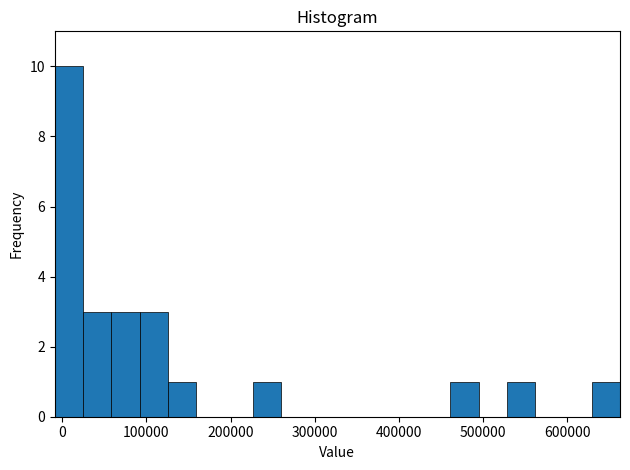

Around what value on the x-axis is the tallest bar? Give the approximate position of its centre, as read against the axis.

10000